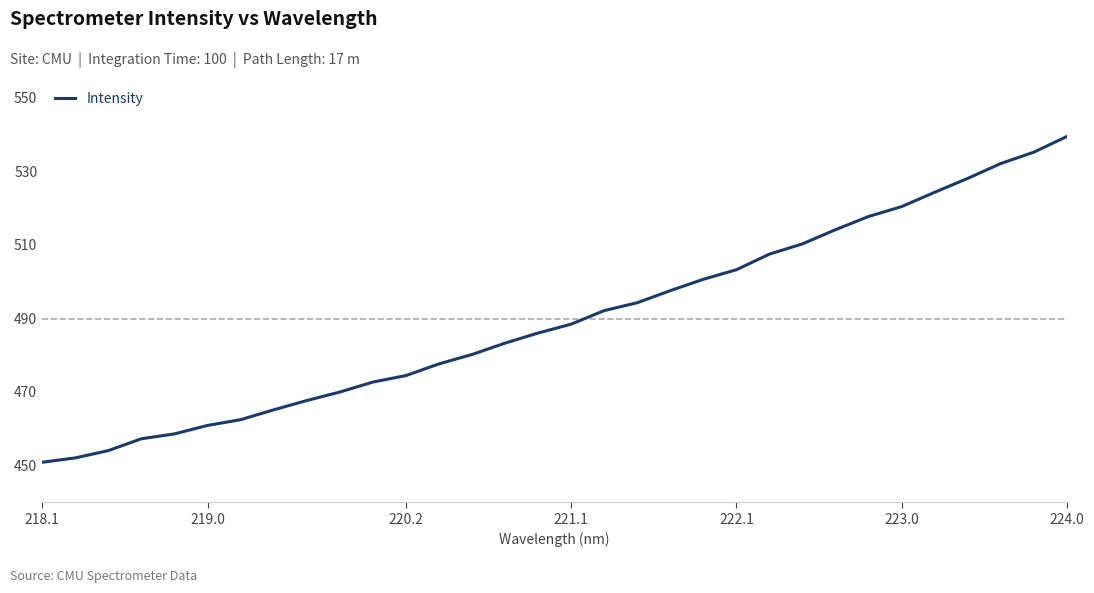

What is the maximum value shown in the chart?

539.4